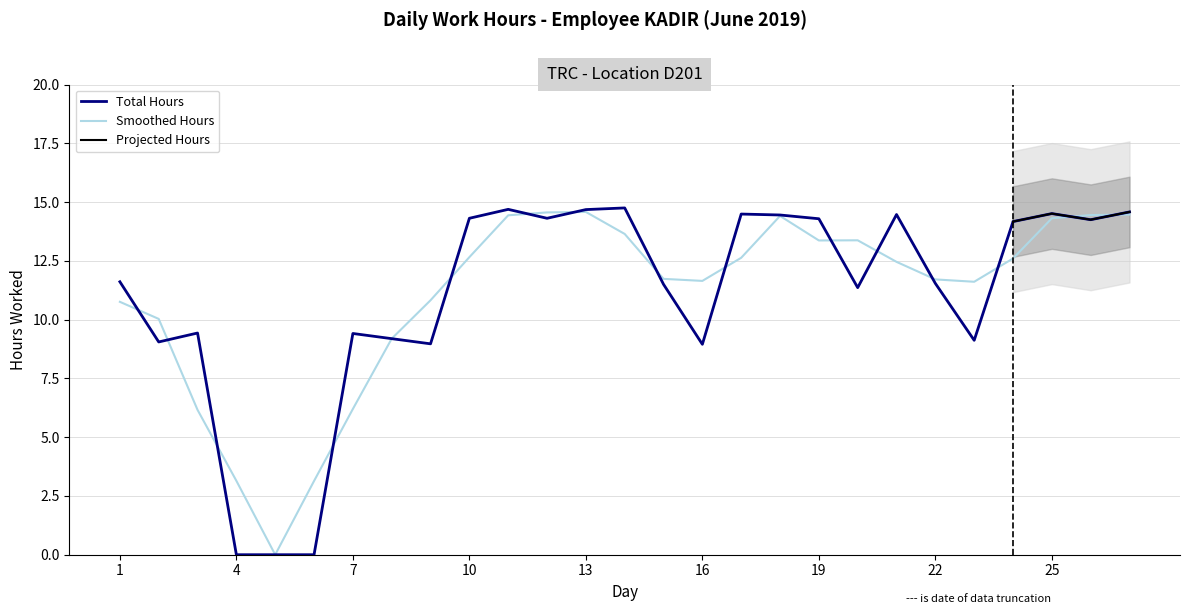

Is it true that the value at 22 is 15.5?

False